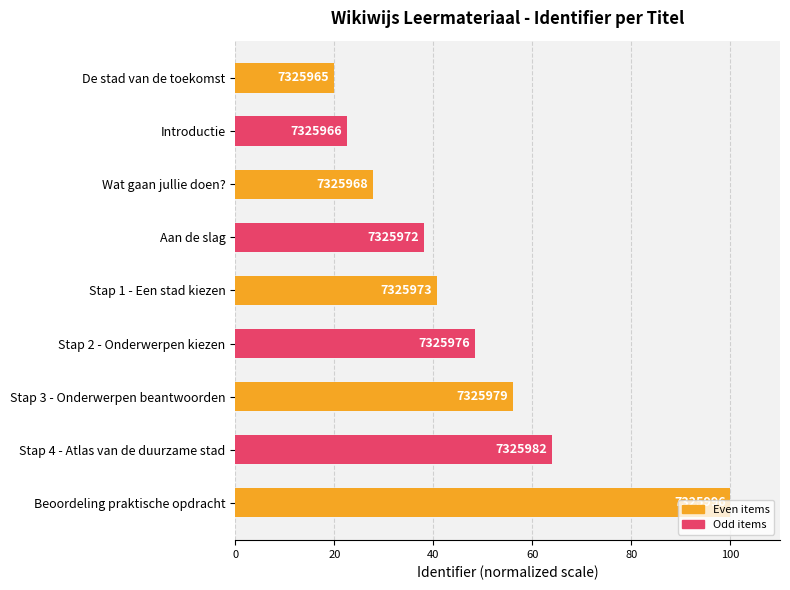

Are the bars horizontal?

Yes